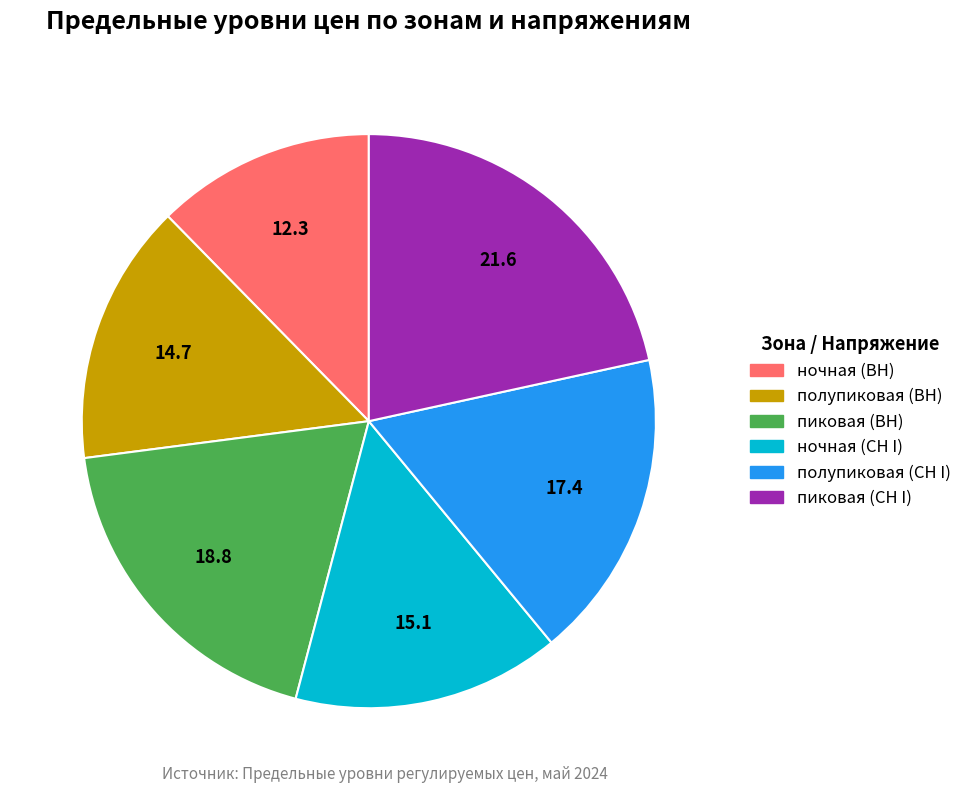

Which has a higher value, полупиковая (ВН) or пиковая (ВН)?

пиковая (ВН)